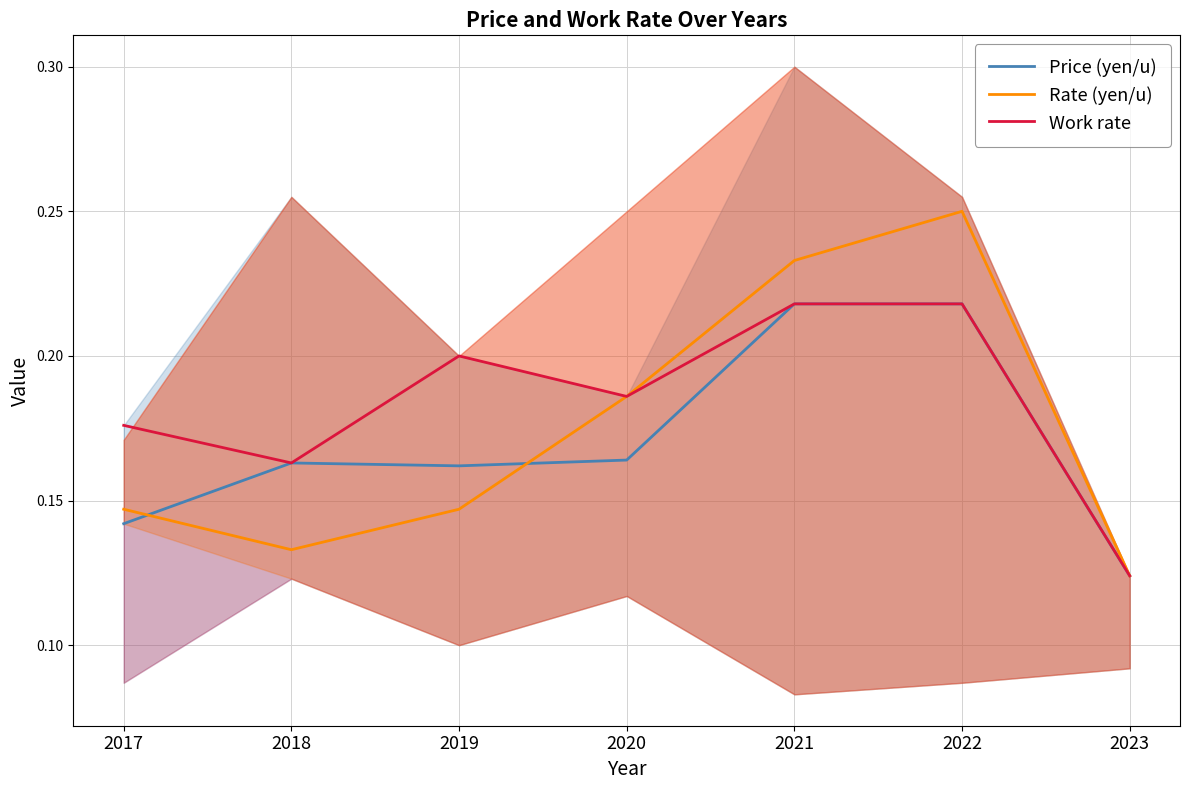

The value of Work rate at 2018 is 0.1. True or false?

False